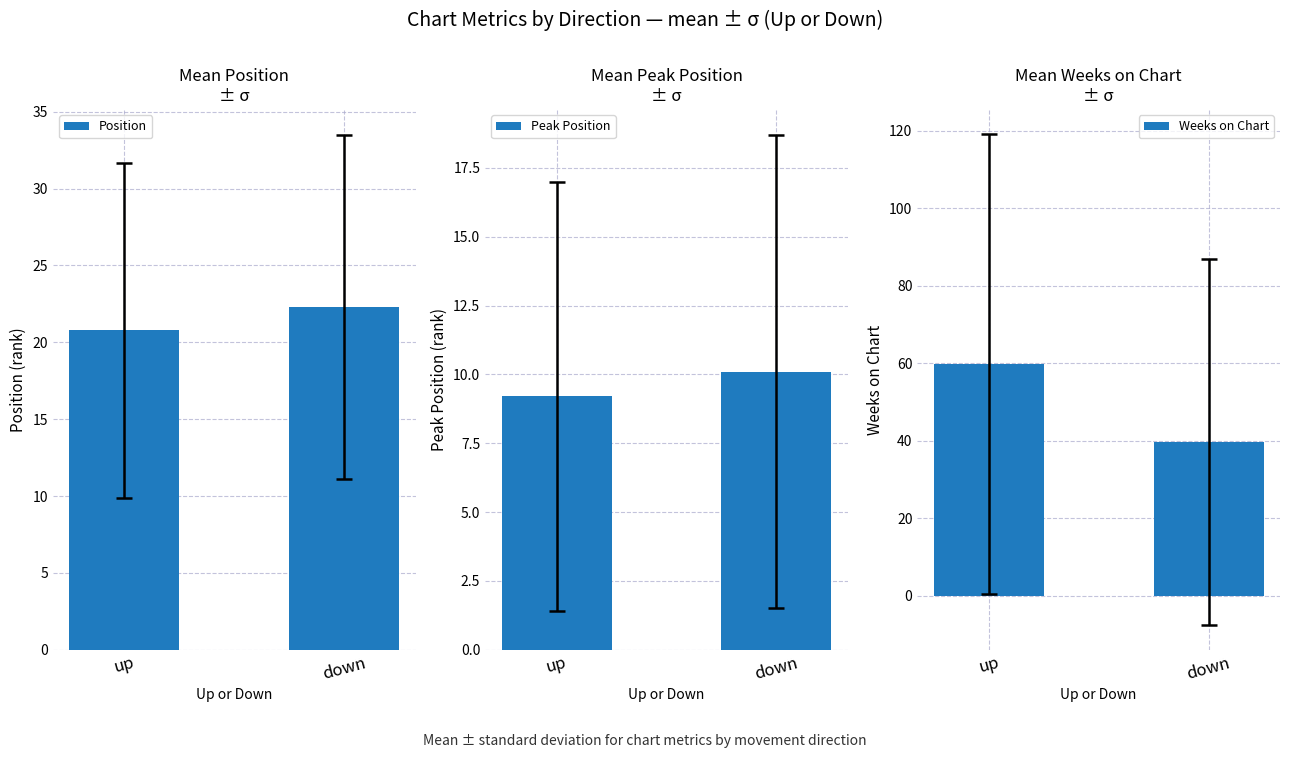

Reading left to right, extract all data points from this chart.

Position: up=20.8	down=22.3
Peak Position: up=9.2	down=10.1
Weeks on Chart: up=59.8	down=39.6